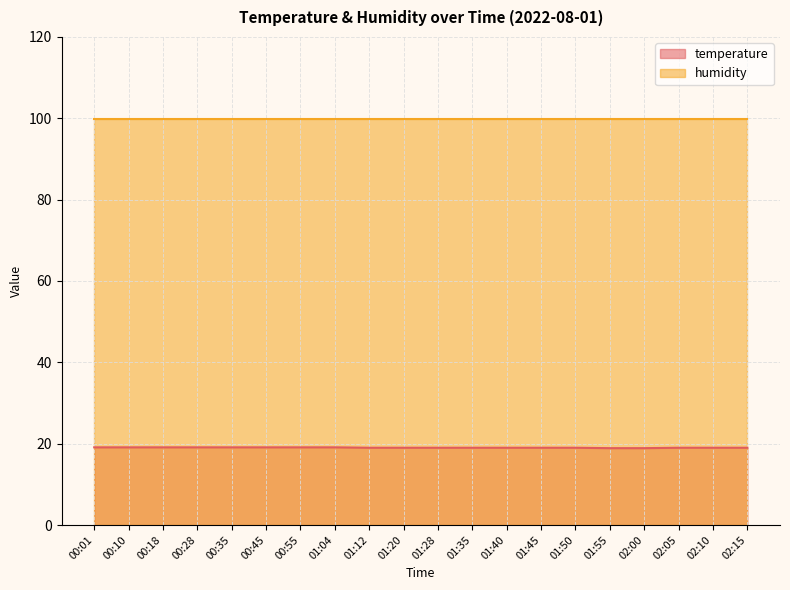

How many categories are shown in the chart?

20